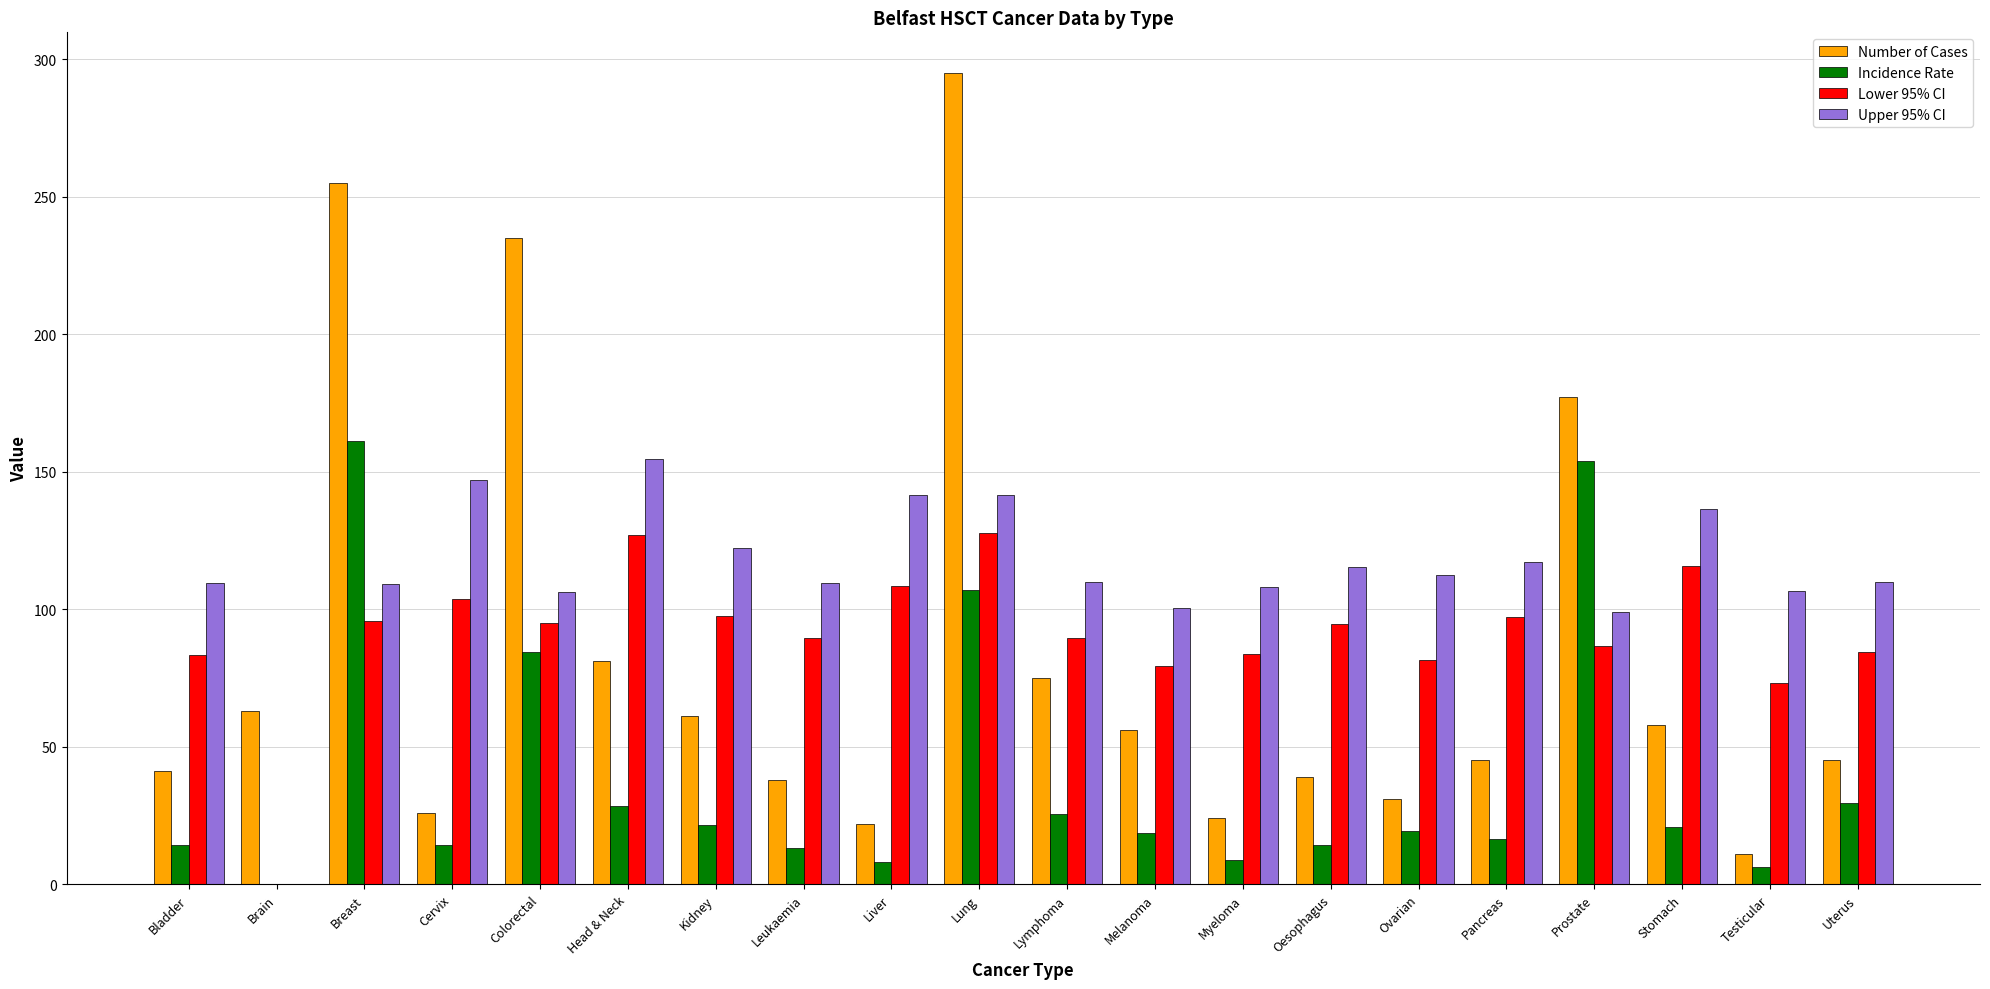

At which label does Incidence Rate reach its peak?

Breast